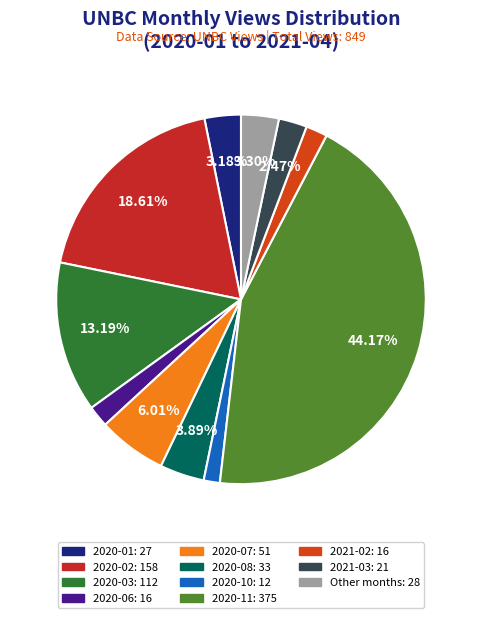

Does any single category account for the majority?

No